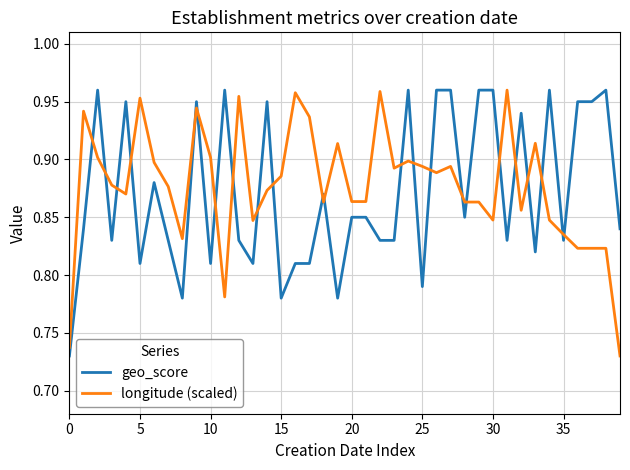

What is the difference between the second highest and second lowest values in the geo_score series?

0.2